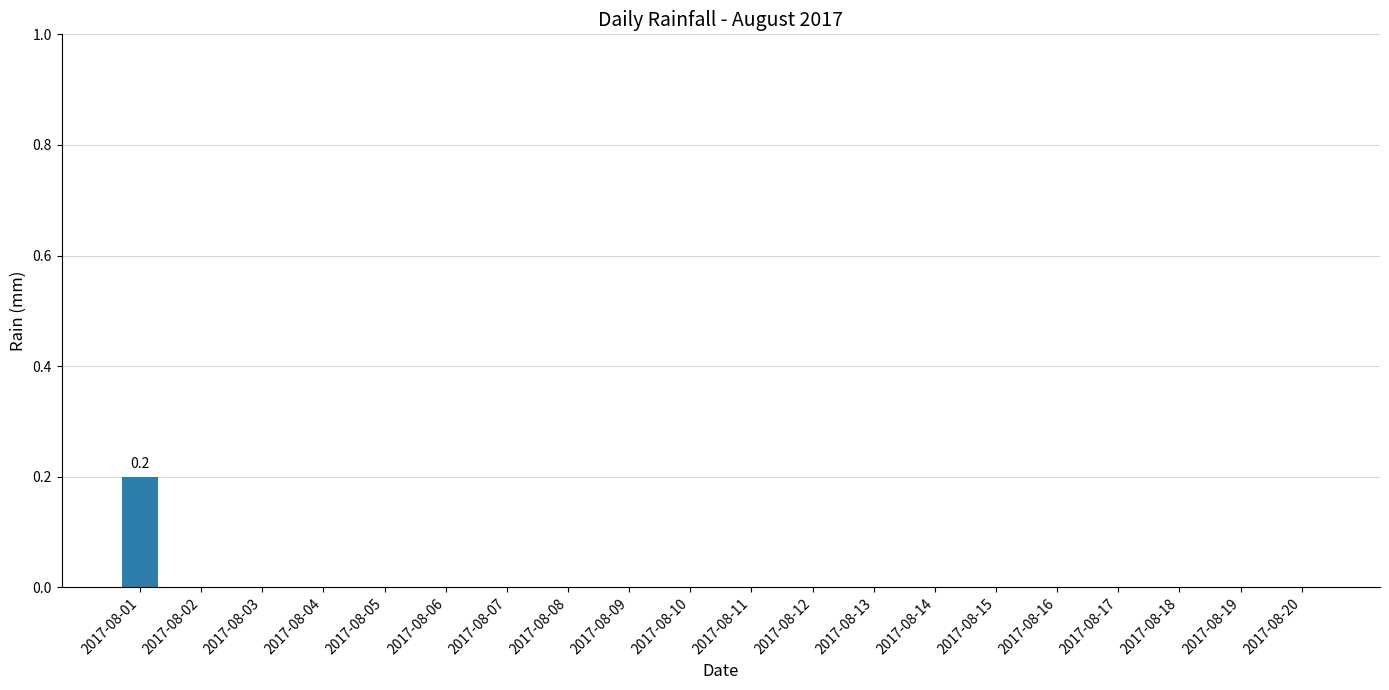

Is it true that the value at 2017-08-17 is -0.1?

False